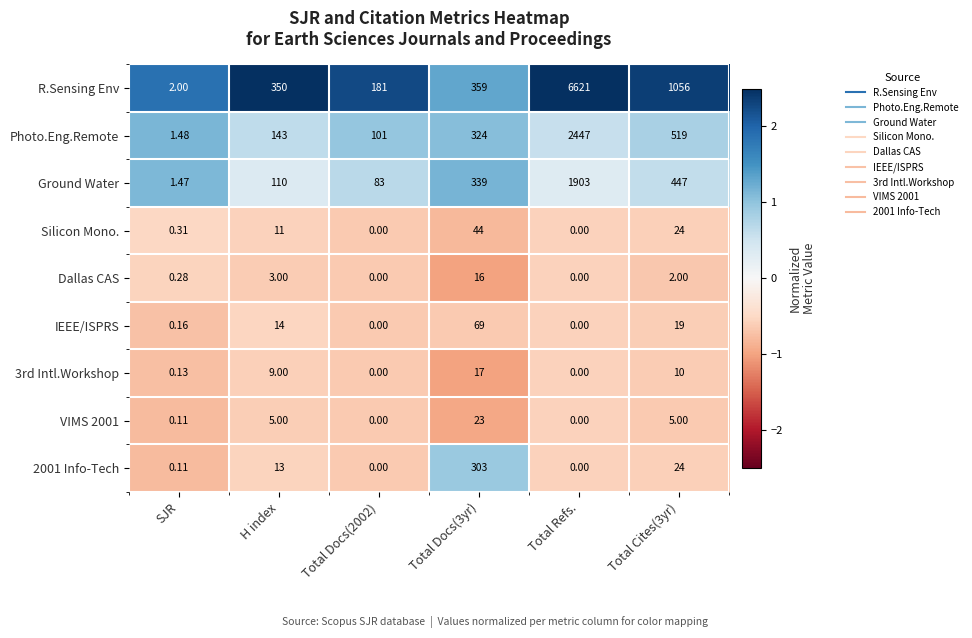

What is the maximum value shown in the chart?

6621.0